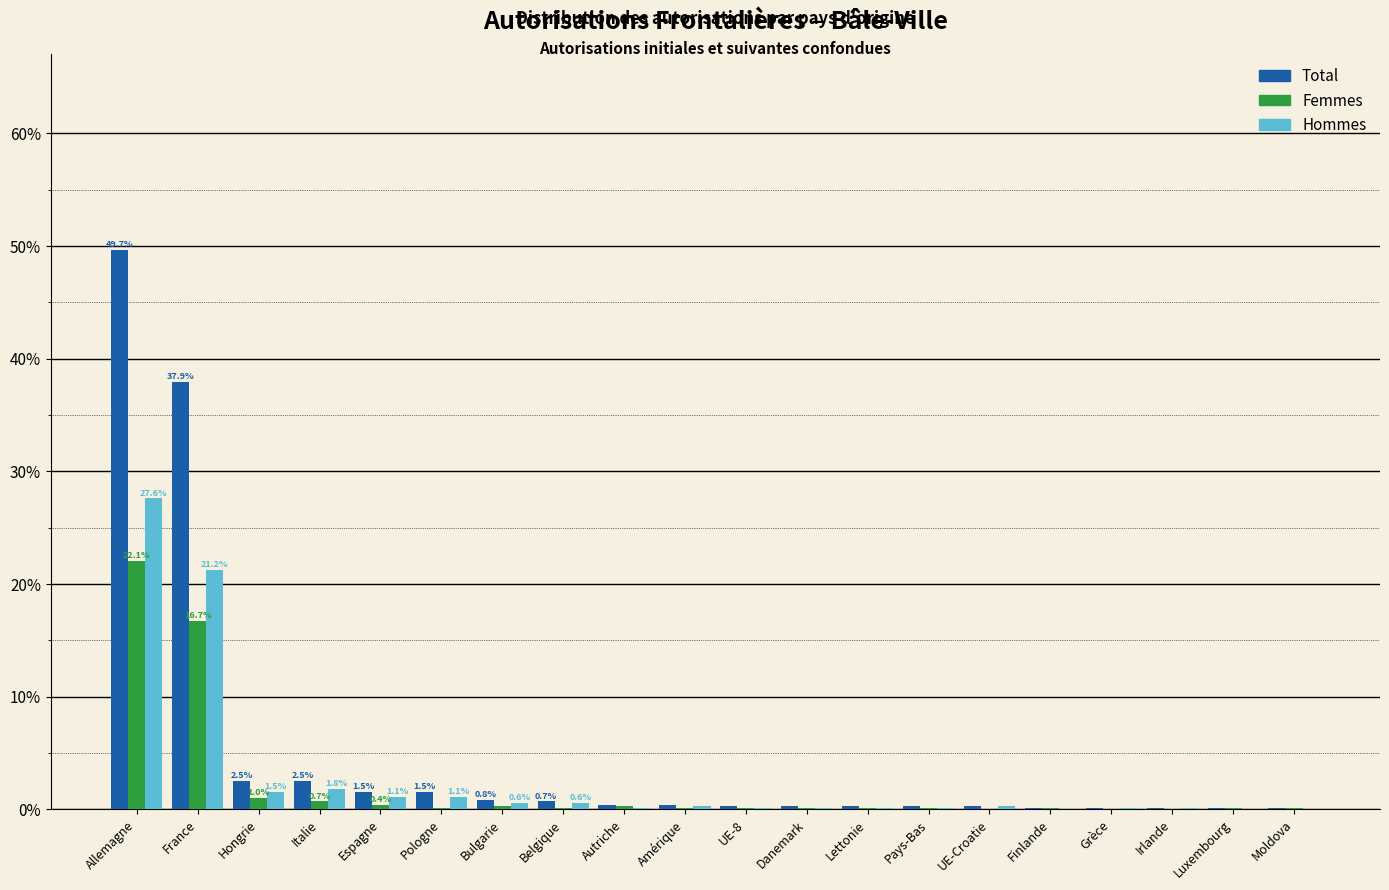

What is the greatest value displayed?

49.7